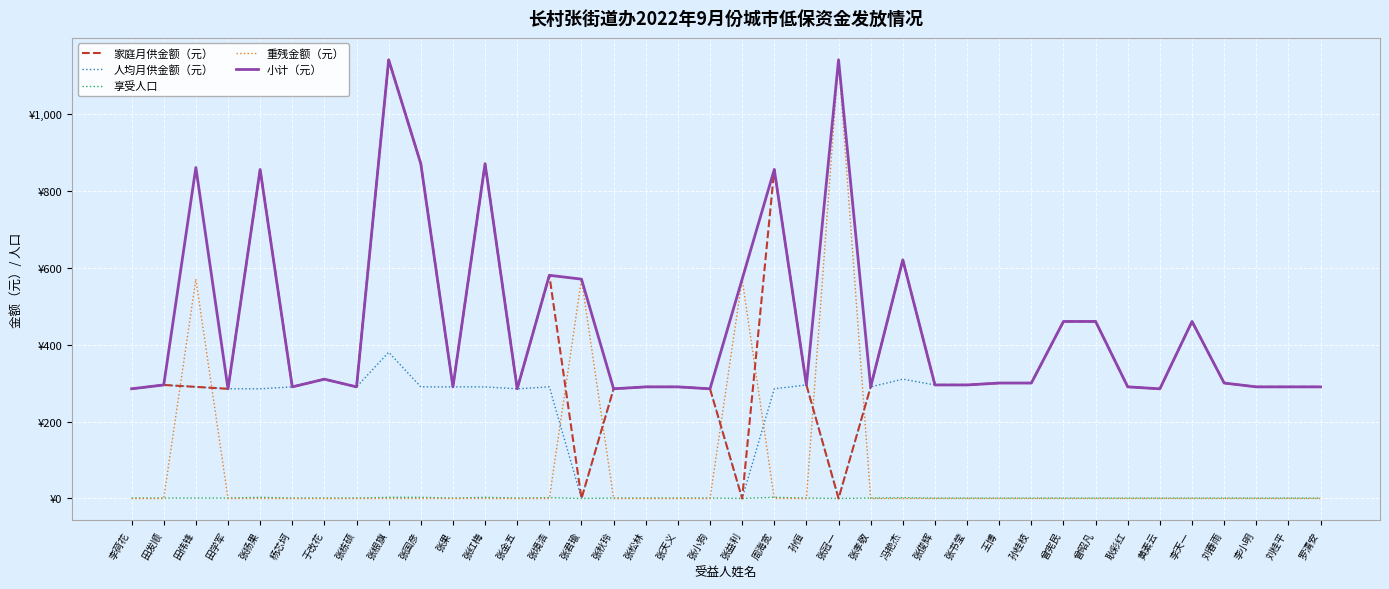

Rank the categories by 重残金额（元） value from highest to lowest.

张冠一, 田伟锋, 张君瑜, 张益利, 李荷花, 田发顺, 田学军, 张扬果, 杨芯坷, 于改花, 张栋硕, 张根旗, 张国彦, 张果, 张红梅, 张金五, 张境浩, 张秋玲, 张松林, 张天义, 张小狗, 周海宽, 孙恒, 张孝敬, 冯艳杰, 张俊辉, 张书莹, 王博, 孙桂枝, 曾宪民, 曾昭凡, 耿彩红, 黄素云, 李天一, 刘春雨, 李小明, 刘桂平, 罗清安